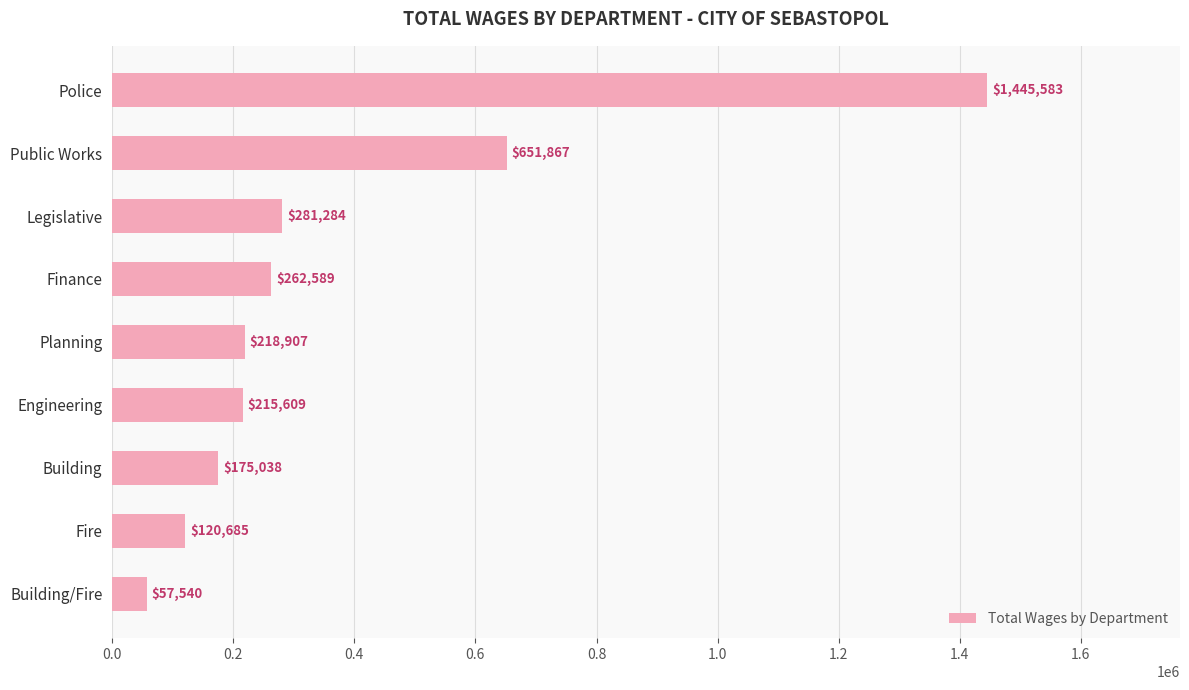

Reading bottom to top, what are all the values shown in this chart?

Building/Fire=57540	Fire=120685	Building=175038	Engineering=215609	Planning=218907	Finance=262589	Legislative=281284	Public Works=651867	Police=1445583